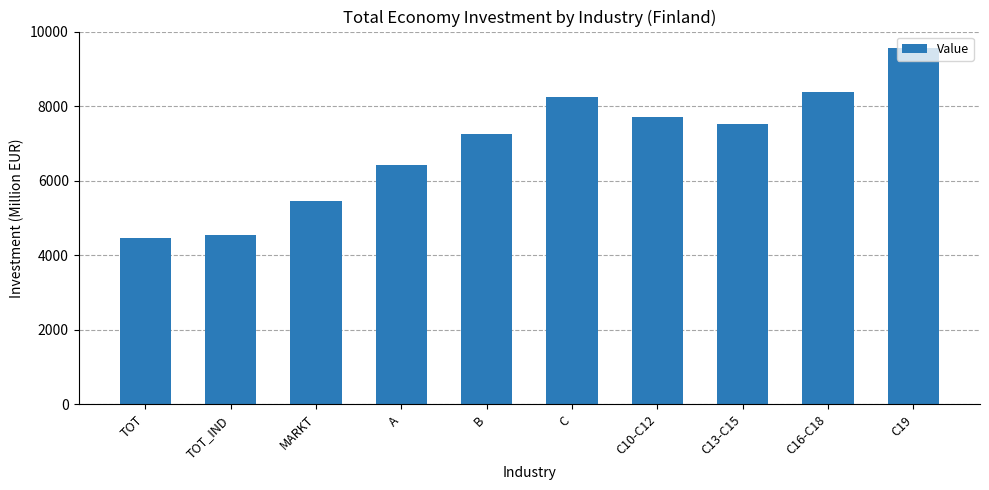

Reading right to left, extract all data points from this chart.

9549	8380	7522	7718	8254	7257	6410	5467	4541	4461